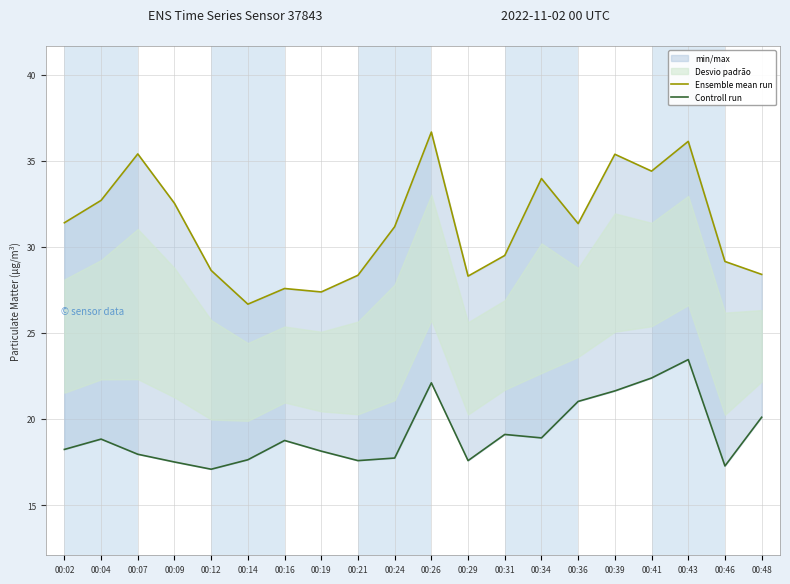

Is this an area chart (filled region under the line)?

No